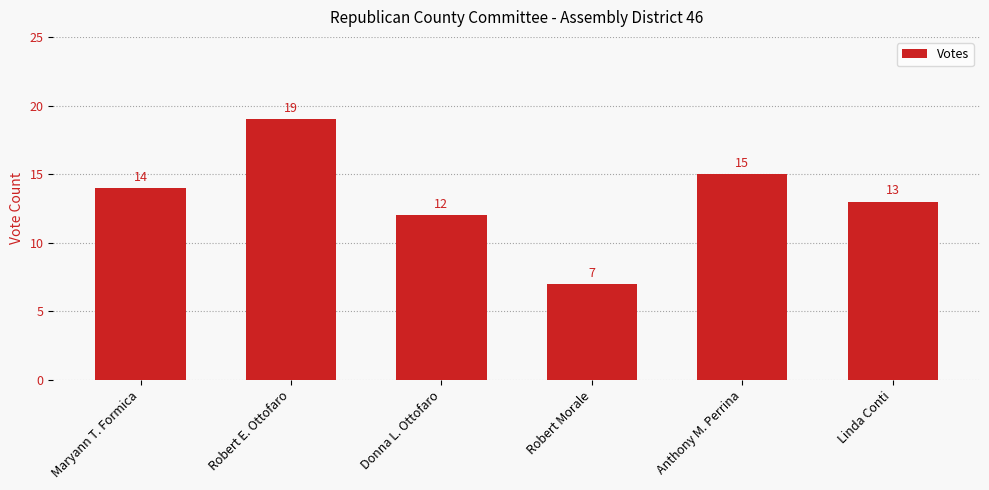

Reading right to left, what are all the values shown in this chart?

13	15	7	12	19	14